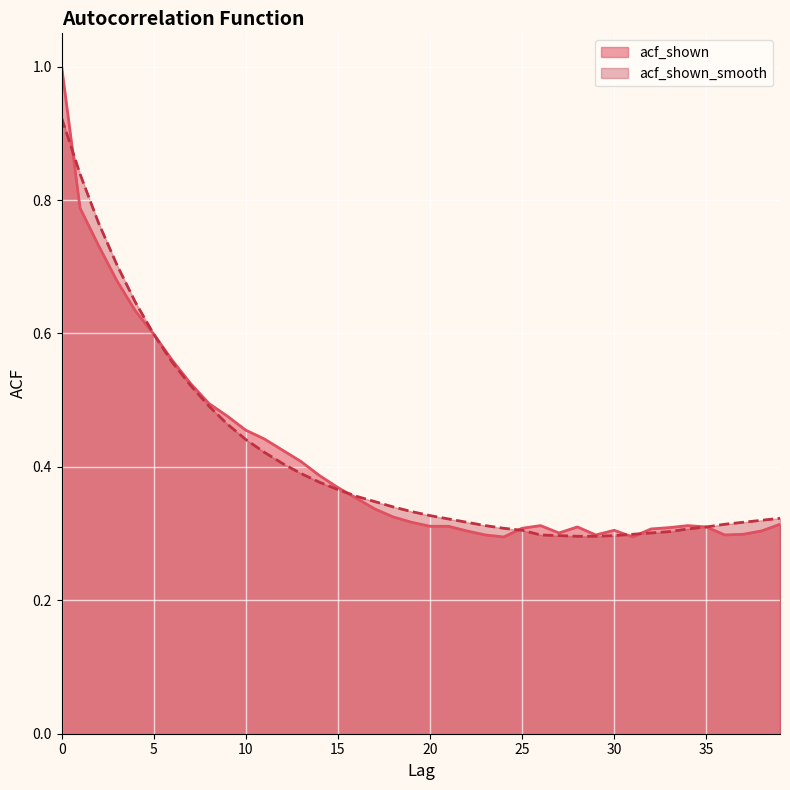

What is the highest value of the acf_shown series?

1.0